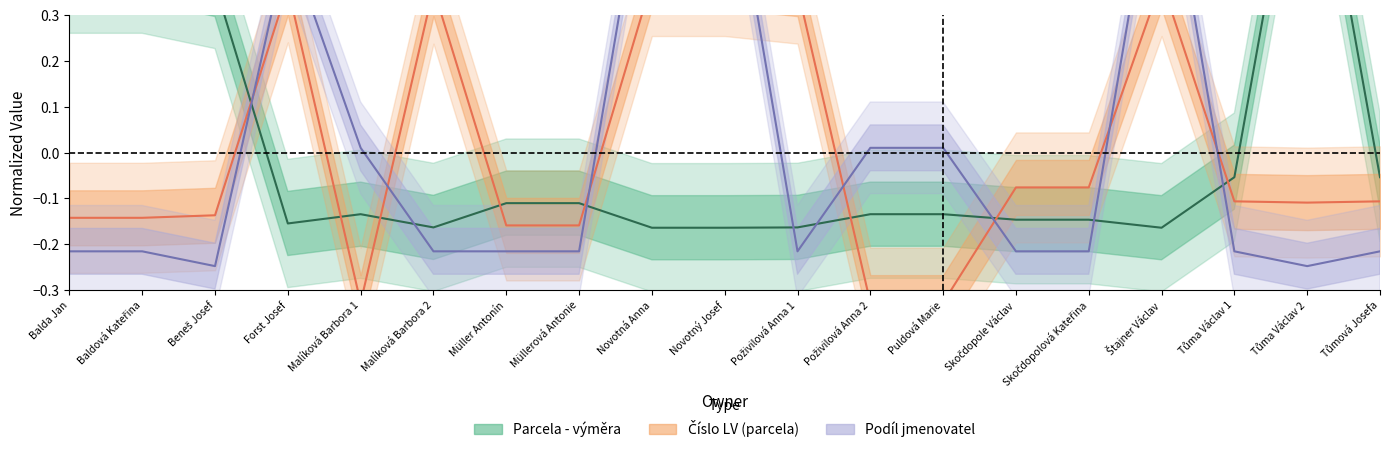

The value of Číslo LV (parcela) at Poživilová Anna 2 is -0.5. True or false?

False